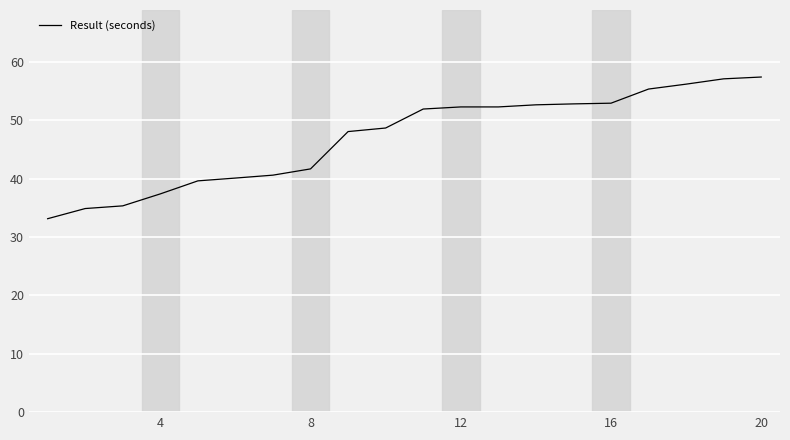

What is the minimum value shown in the chart?

33.1